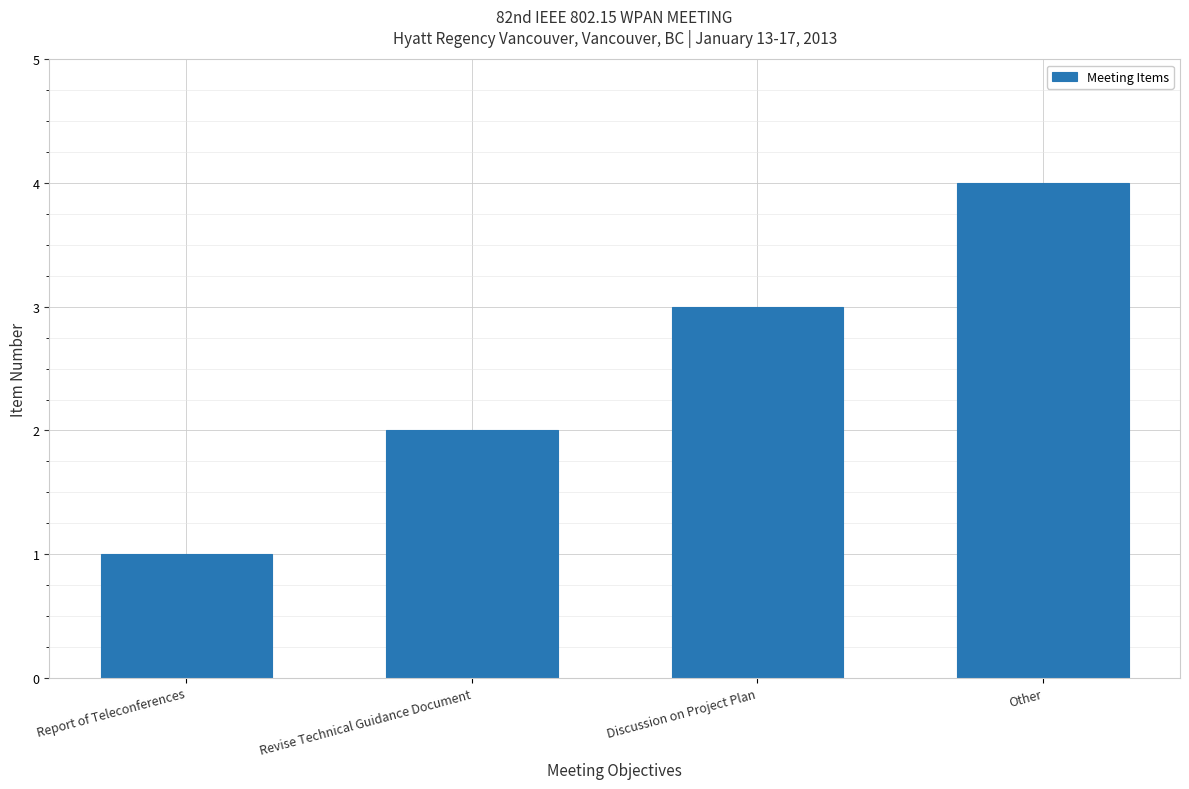

Read the value at Other.

4